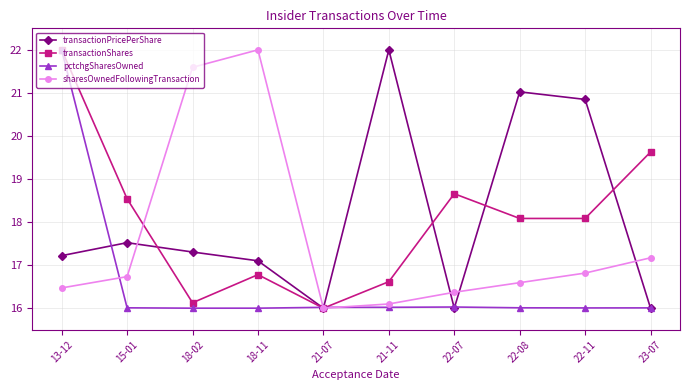

Between 15-01 and 18-02, which series saw the biggest shift?

sharesOwnedFollowingTransaction